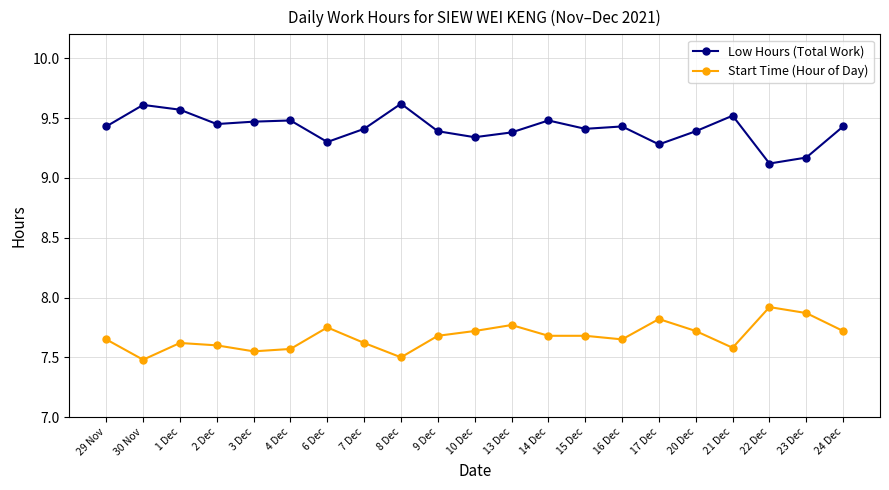

What is the maximum value for Low Hours (Total Work)?

9.6